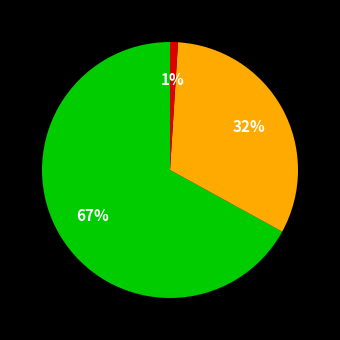

To the nearest percent, what is the average slice percentage?

33%